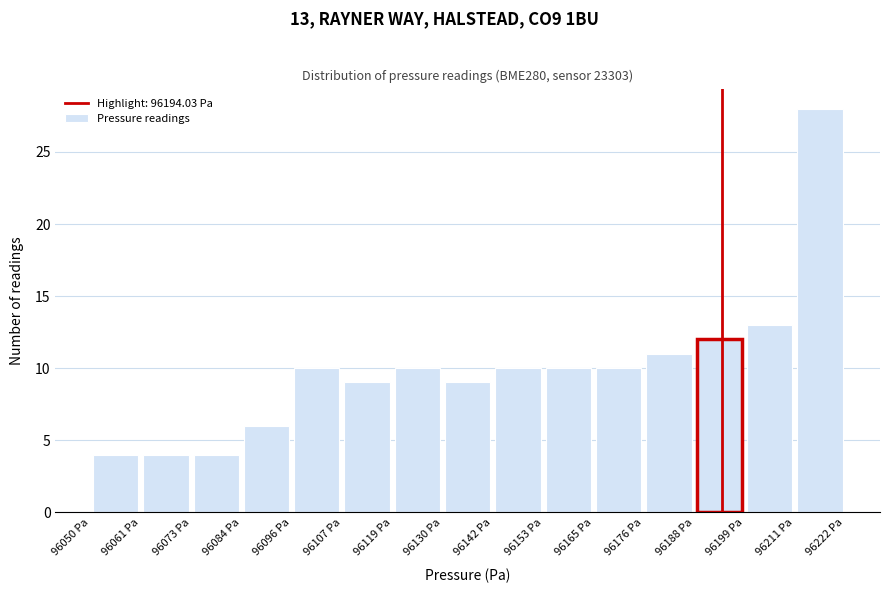

Over which range of the x-axis is the bar tallest?

96210 to 96222